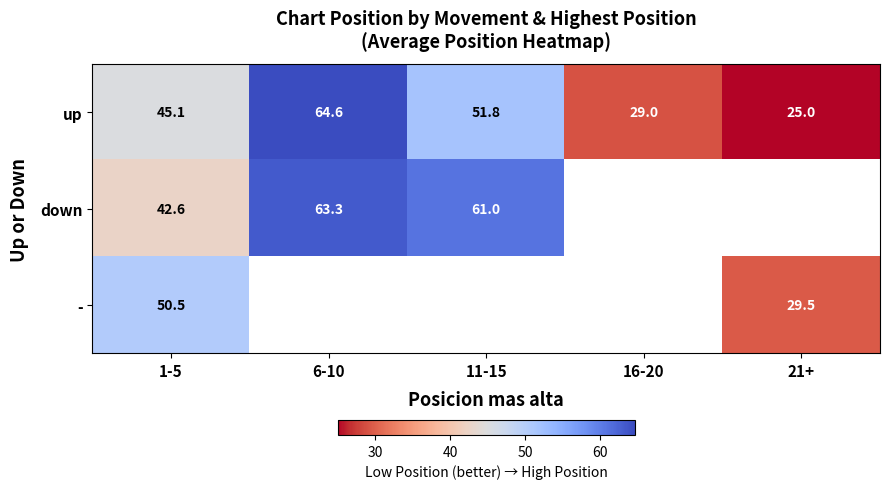

At how many categories does at least one series exceed 33?

3